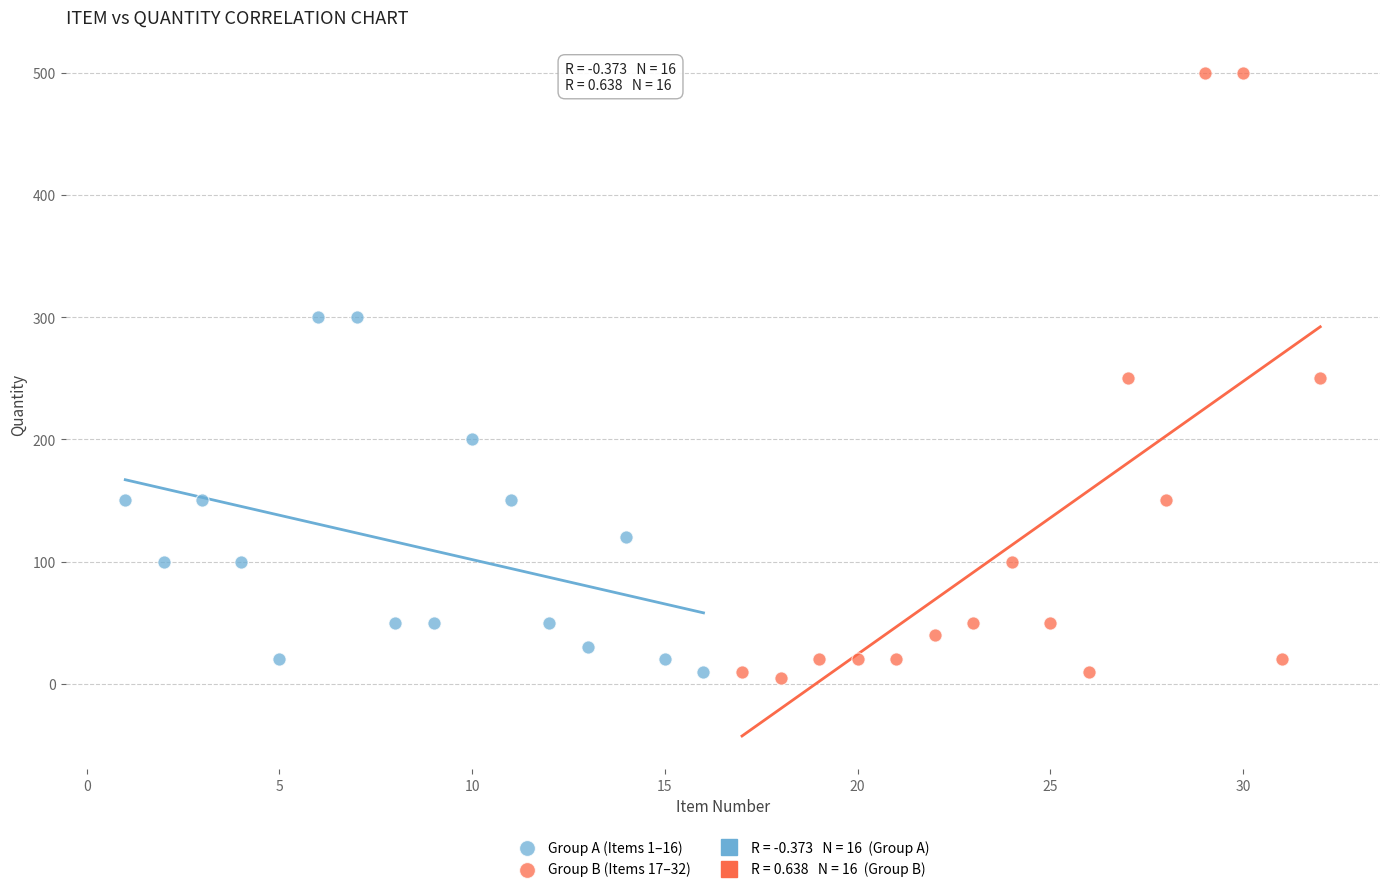

Which series contains the highest Y value?

Group B (Items 17–32)